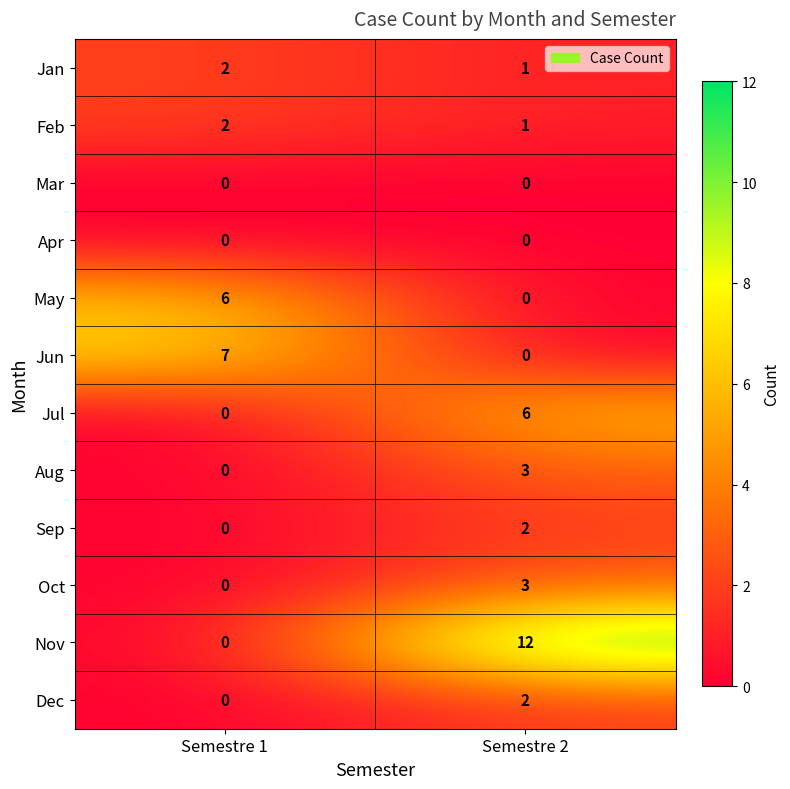

What is the sum of the Jun values at Semestre 2 and Semestre 1?

7